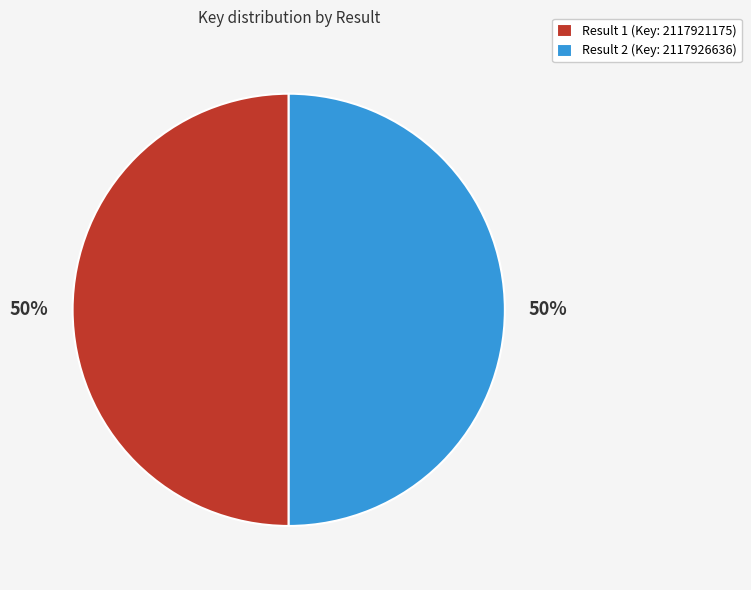

True or false: Result 1 (Key: 2117921175) accounts for 40% of the total.

False